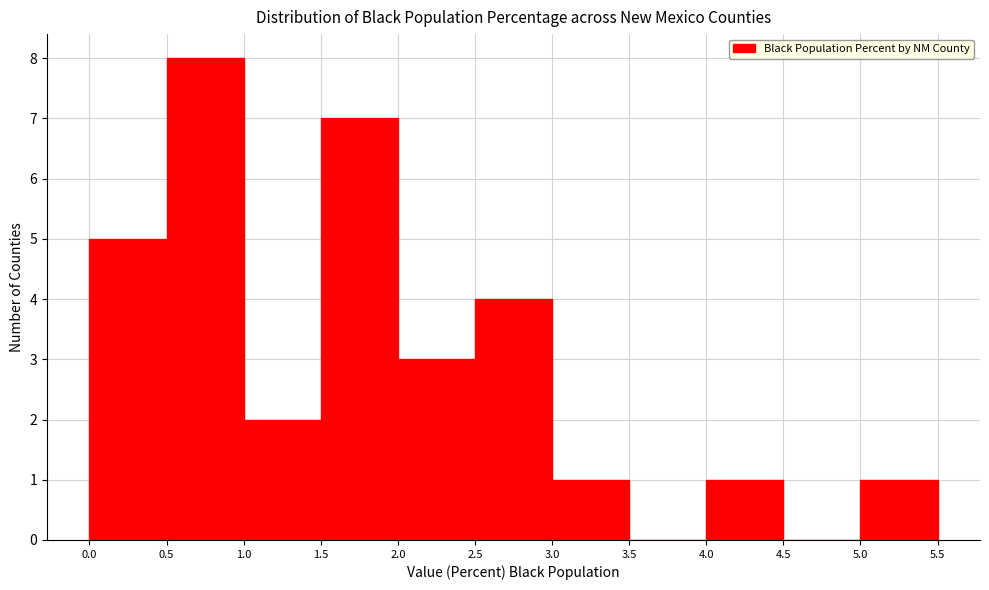

What is the height of the bar covering 2.5 to 3.0 on the x-axis? The values are not printed on the chart, so give them approximately, as read against the axis.

4